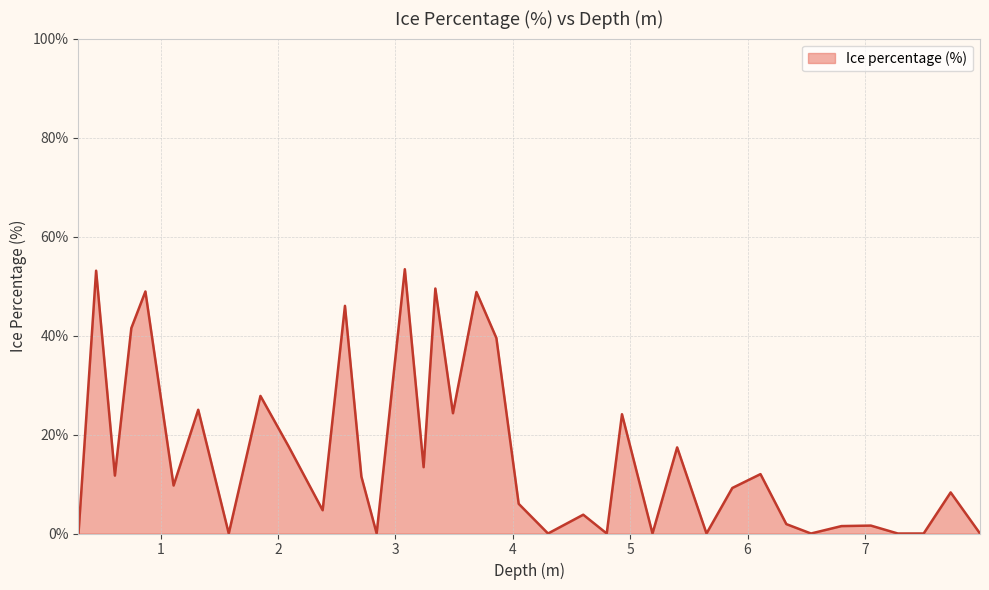

How many lines are shown in the chart?

1